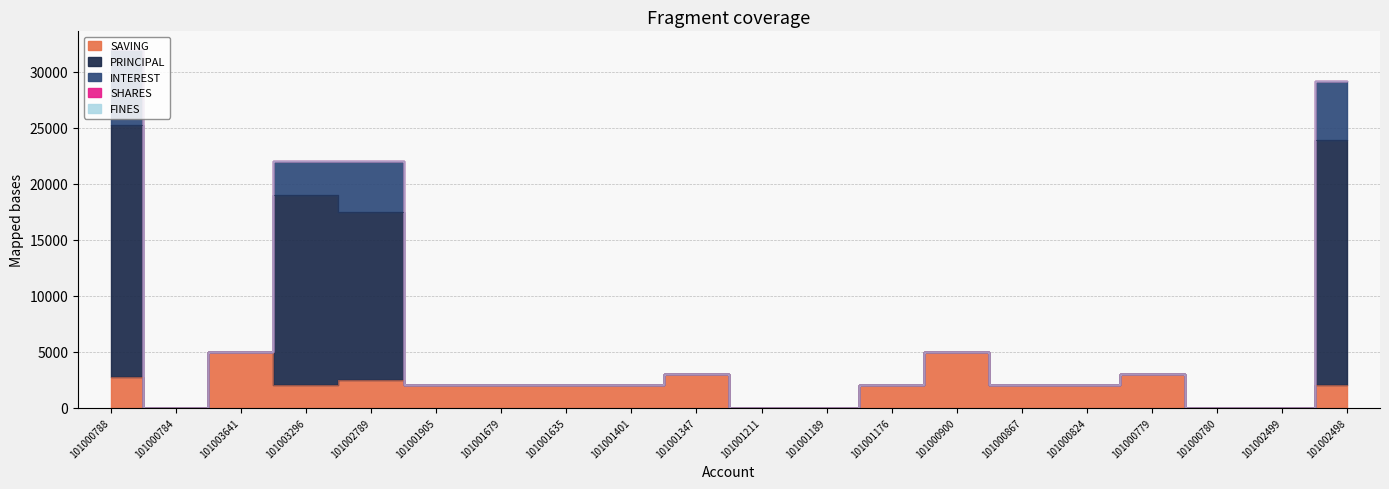

Between 101003296 and 101001905, which series saw the biggest shift?

PRINCIPAL